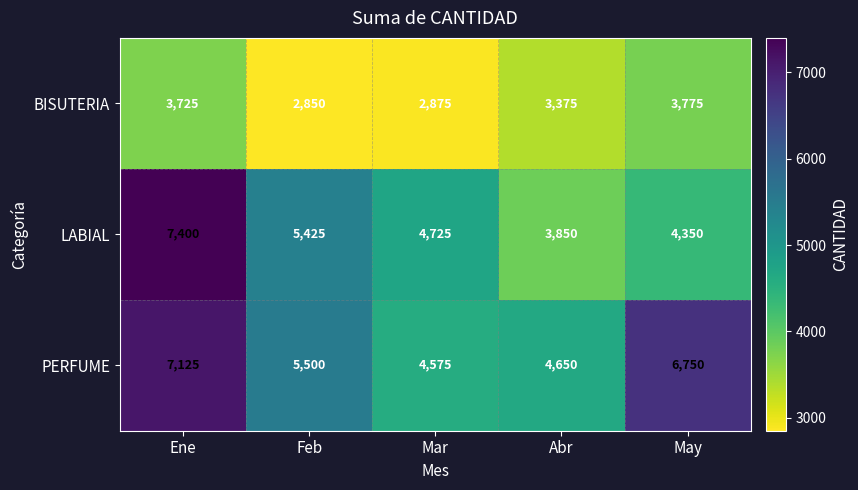

Rank the series at Feb from highest to lowest value.

PERFUME, LABIAL, BISUTERIA